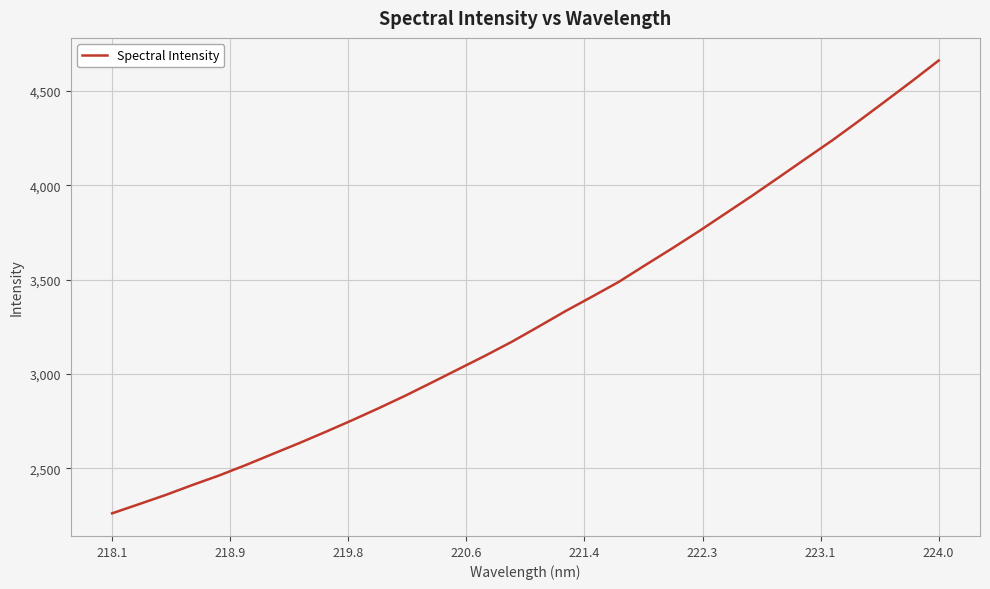

What is the minimum value shown in the chart?

2260.6